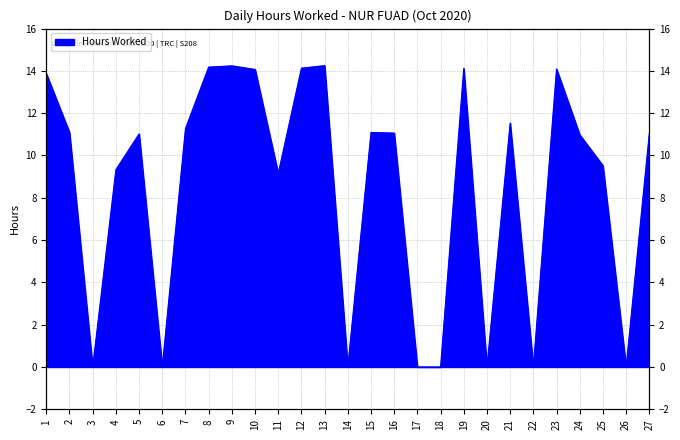

Reading left to right, extract all data points from this chart.

1=13.9	2=11.1	3=0.0	4=9.3	5=11.0	6=0.0	7=11.3	8=14.2	9=14.2	10=14.1	11=9.2	12=14.1	13=14.2	14=0.0	15=11.1	16=11.1	17=0.0	18=0.0	19=14.1	20=0.0	21=11.5	22=0.0	23=14.1	24=11.0	25=9.5	26=0.0	27=11.0